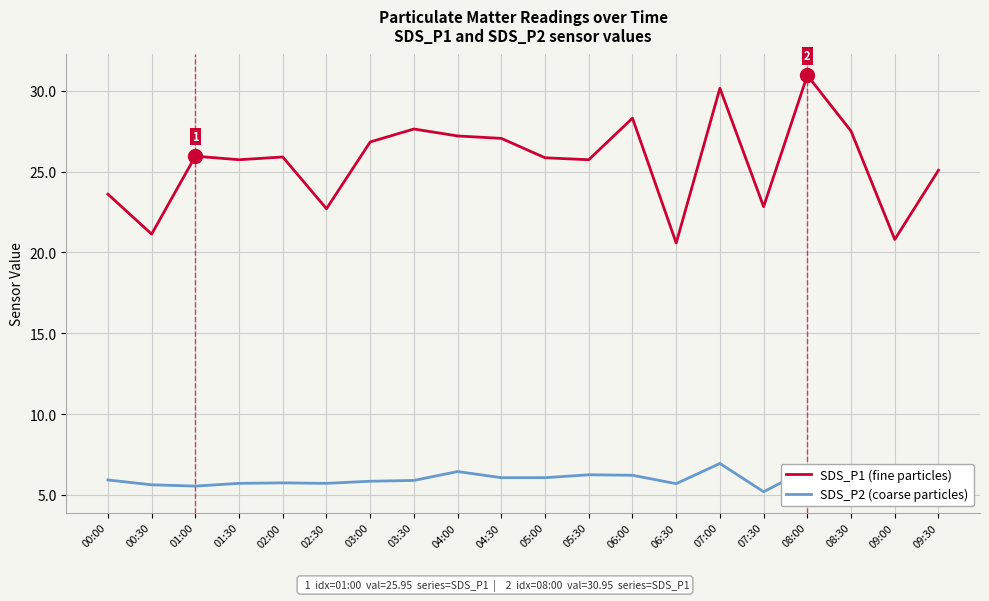

Is it true that SDS_P1 (fine particles) equals 41.9 at 09:30?

False